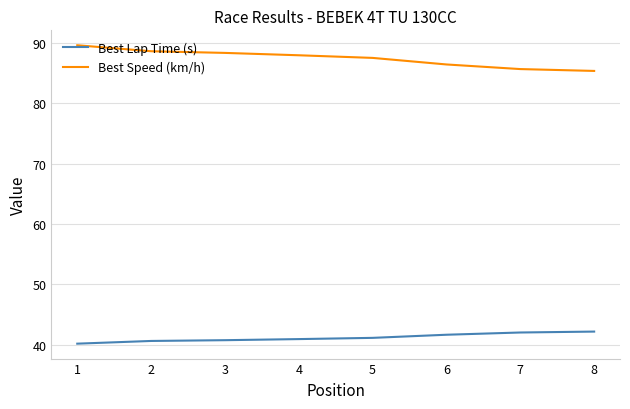

What is the difference between the second highest and minimum values in the Best Speed (km/h) series?

3.3